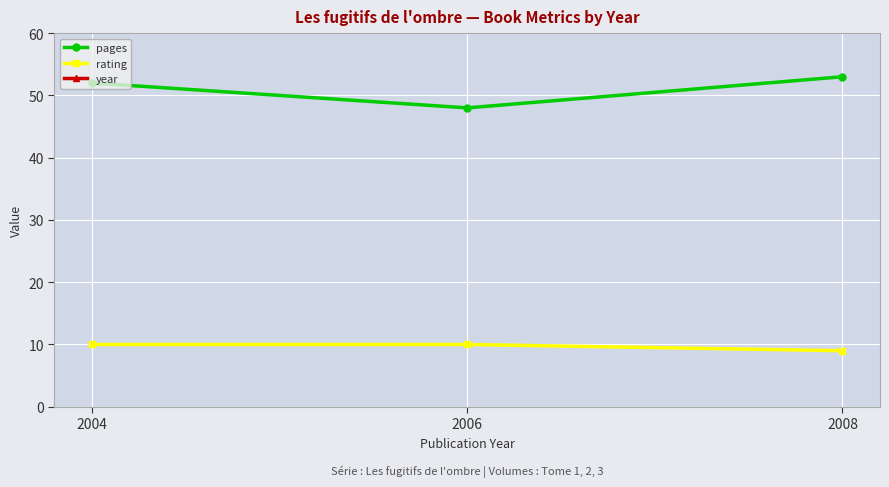

What is the sum of the rating values at 2006 and 2004?

20